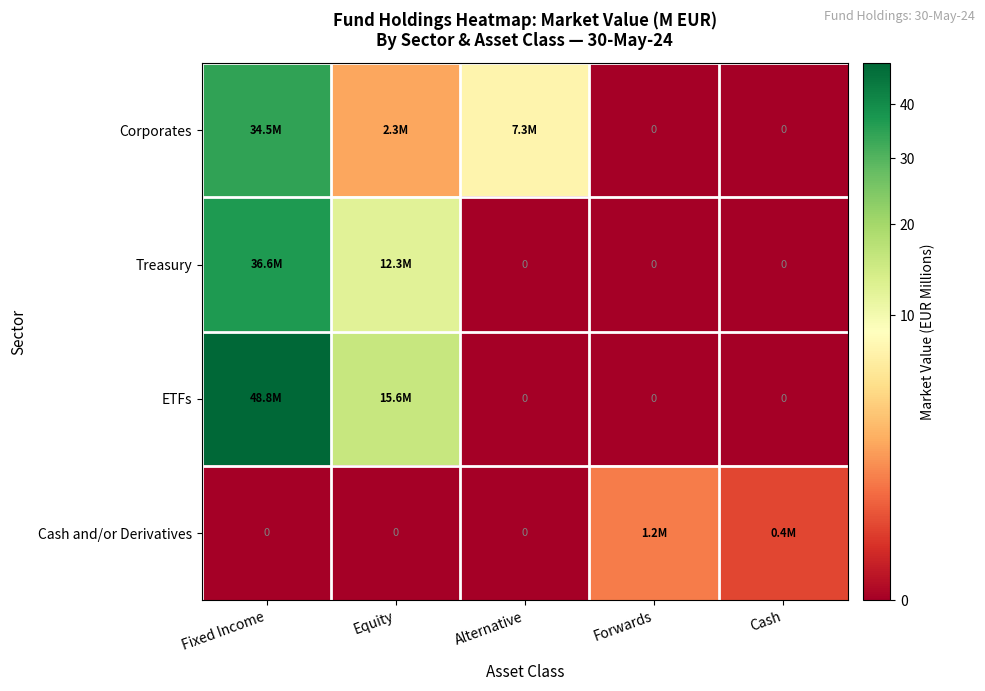

What is the difference between the highest and lowest values at Cash?

0.4